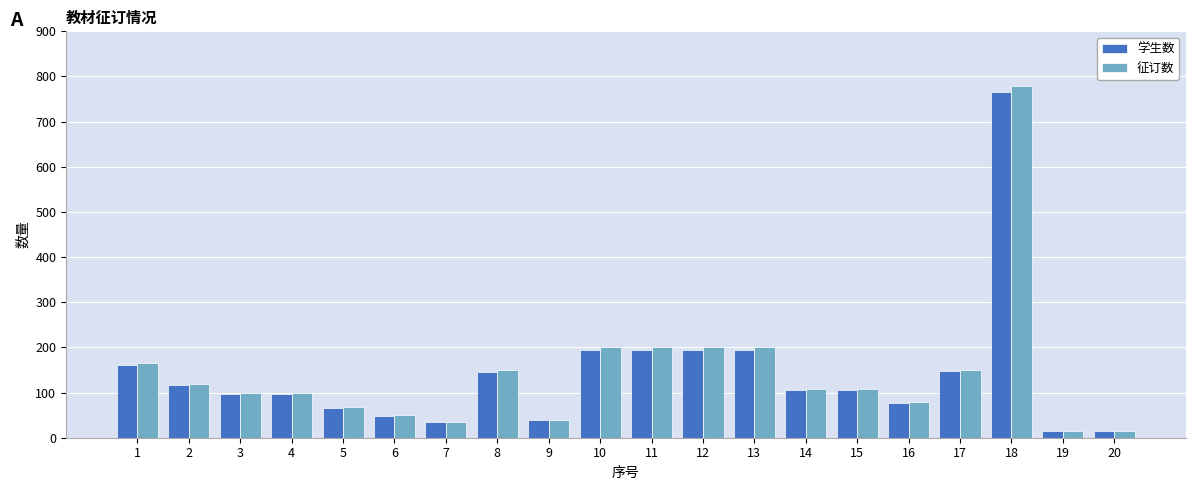

What is the total value across all series at 1?

328